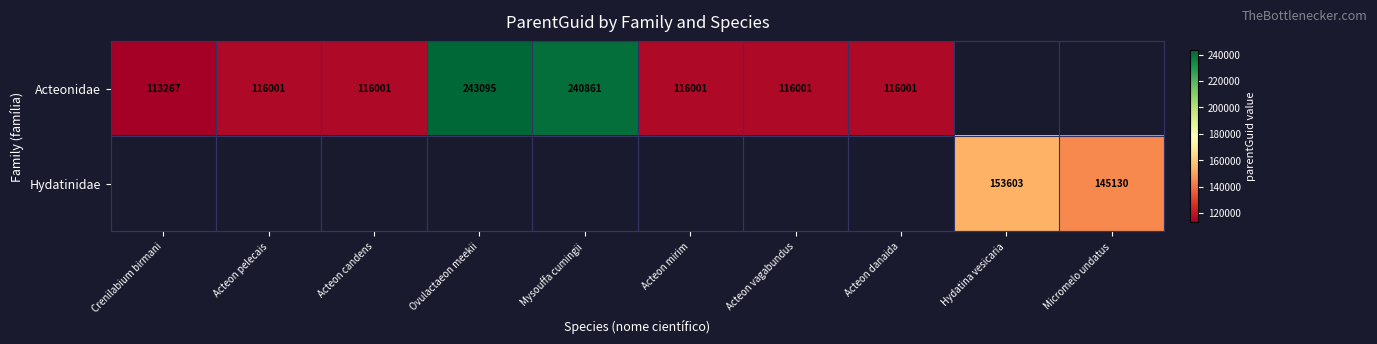

What is the sum of the Acteonidae values at Acteon mirim and Acteon candens?

232002